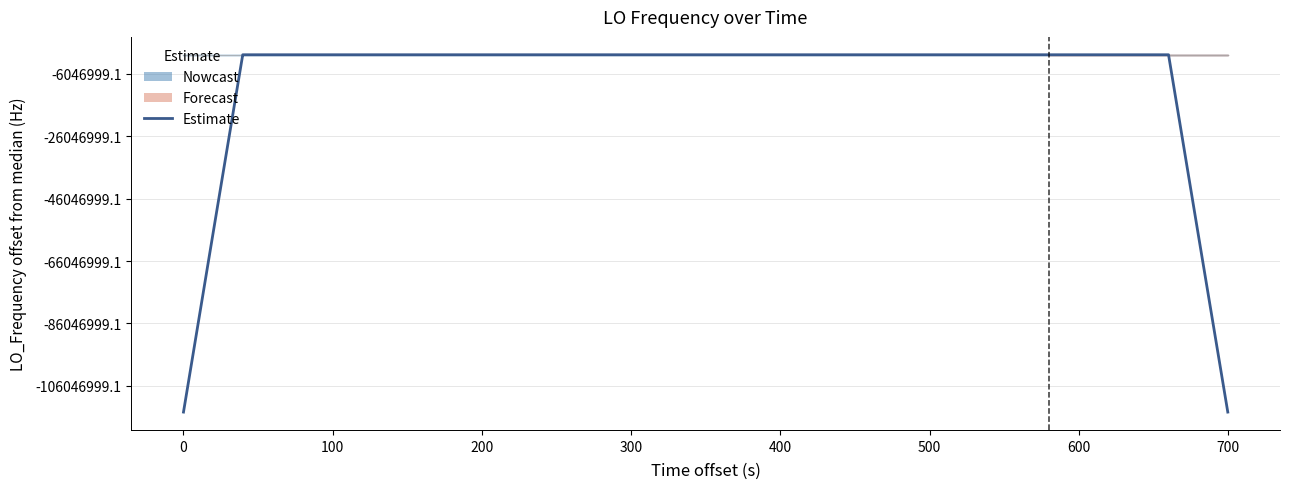

What is the difference between the maximum and second lowest values in the LO_Frequency (smoothed) series?

114418802.1